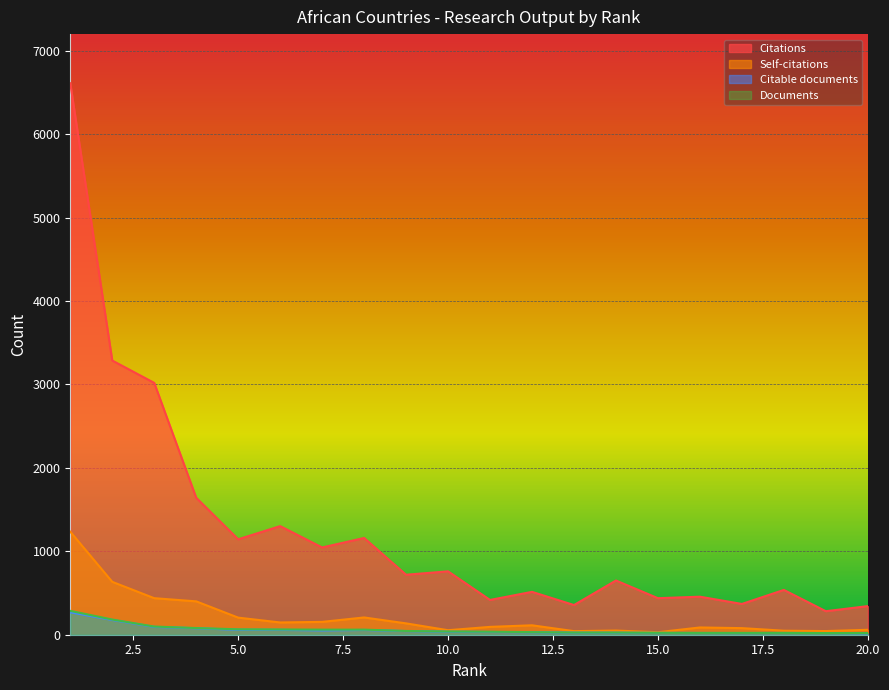

How many lines are shown in the chart?

4